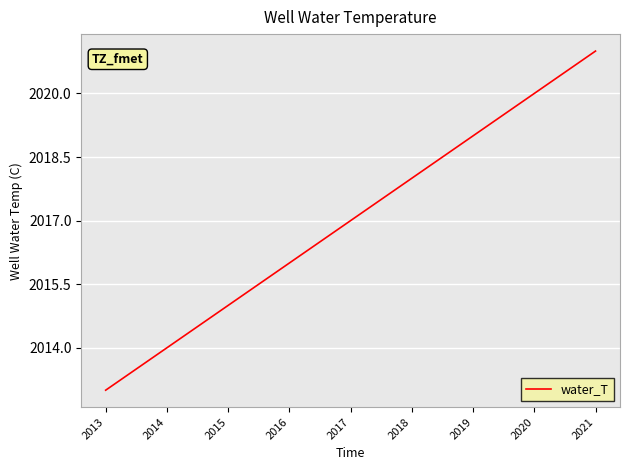

Approximately how many times larger is the value at 2018 compared to 2016?

1.0